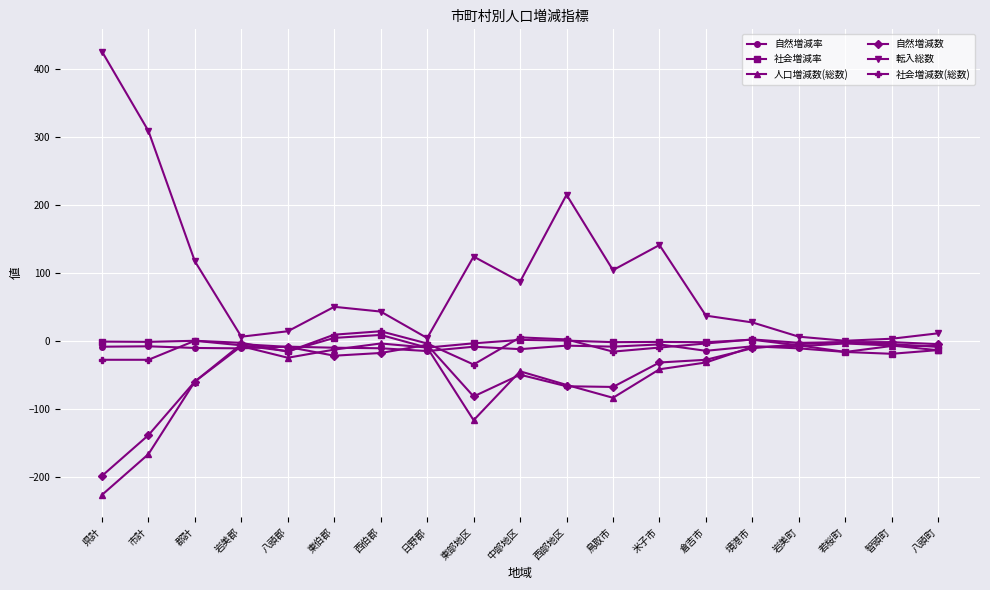

What position from the left is 岩美町?

16